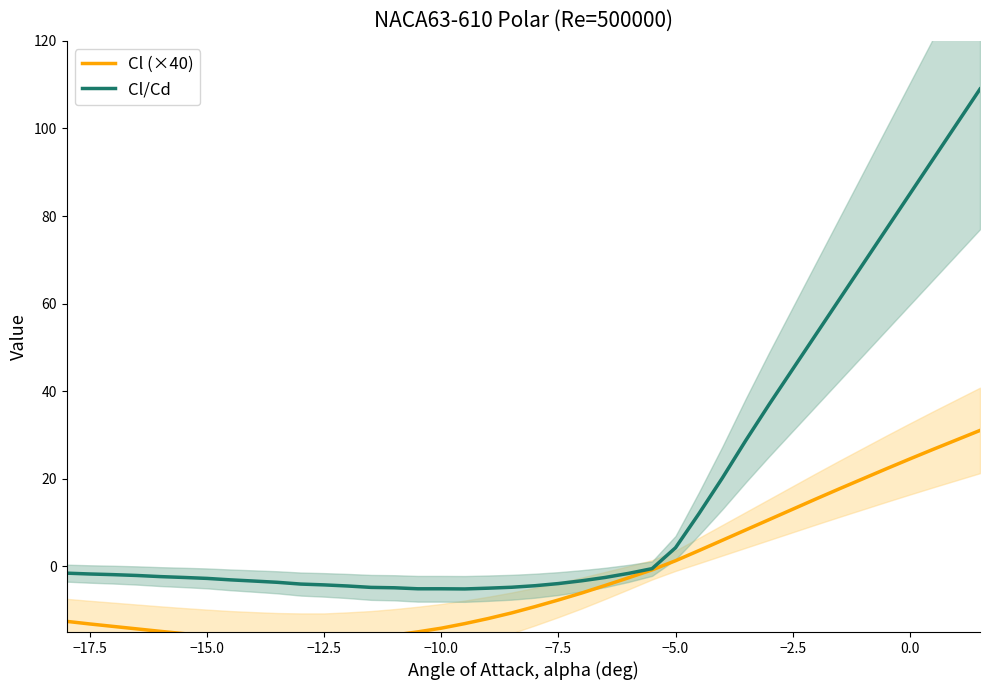

Which series has the widest spread of values?

Cl/Cd